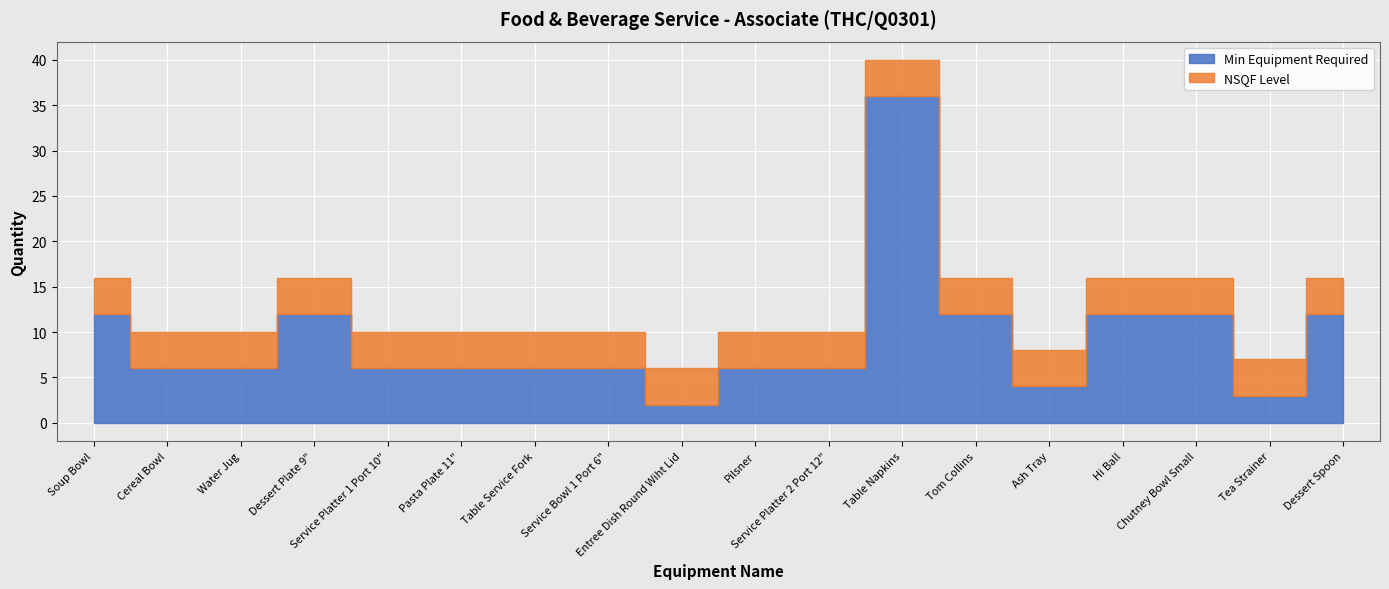

What is the sum of all NSQF Level values?

72